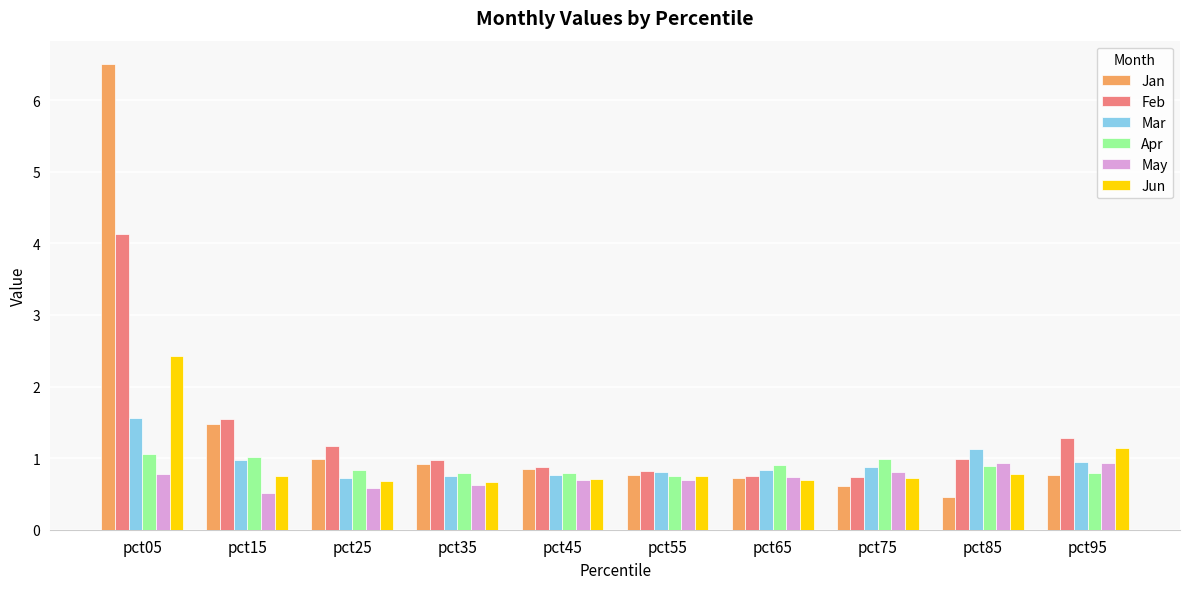

What is the sum of the Jan values at pct45 and pct35?

1.8